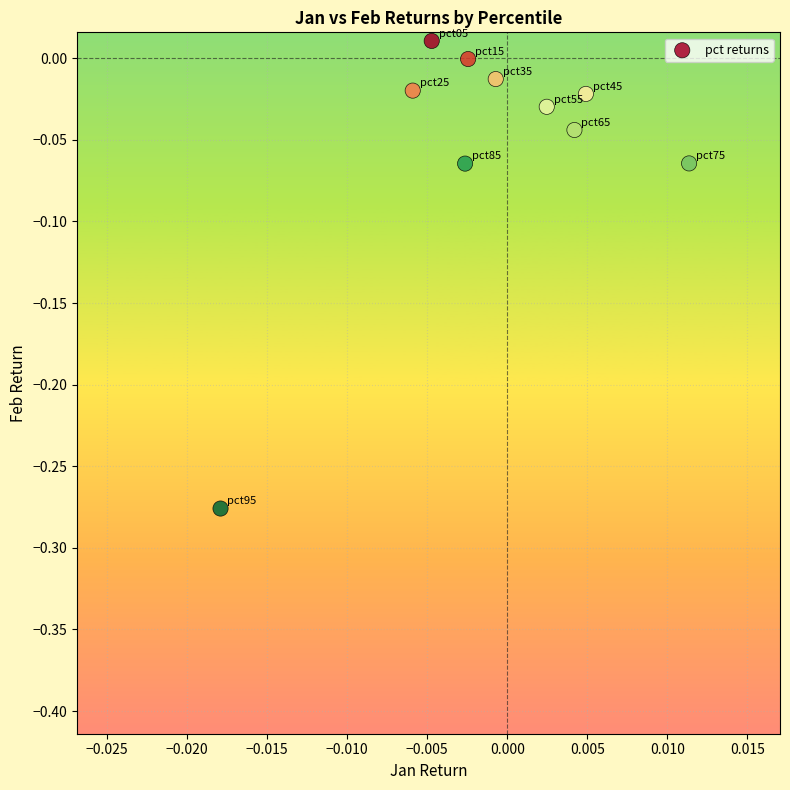

How many points are shown in the scatter plot?

10